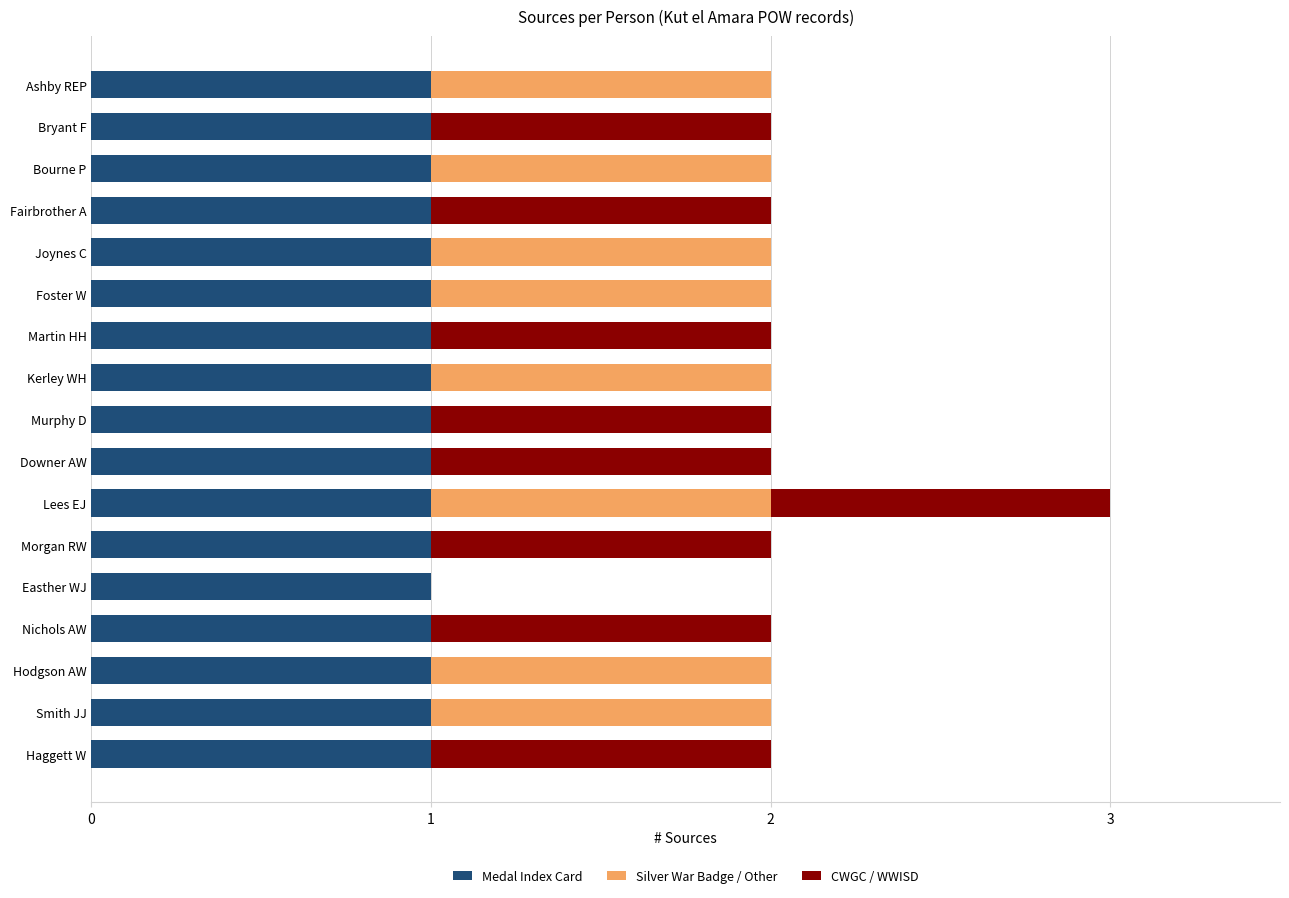

At which category is the sum across all series the highest?

Lees EJ